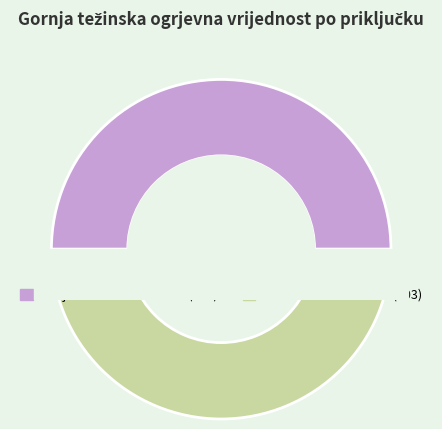

What percentage is NOT represented by 903?

50.0%